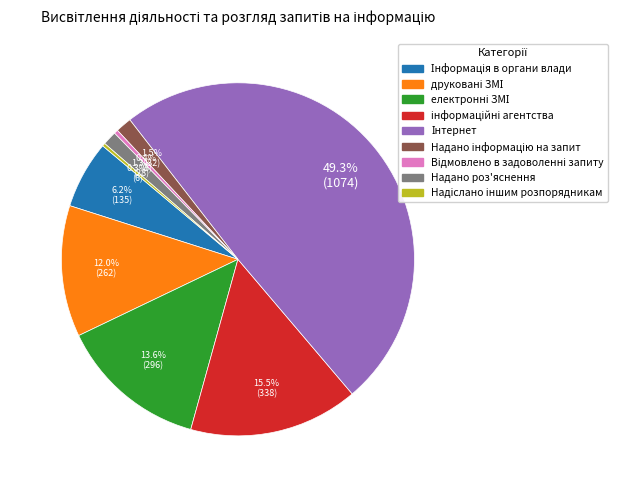

Does Надано роз'яснення represent more than half of the total?

No